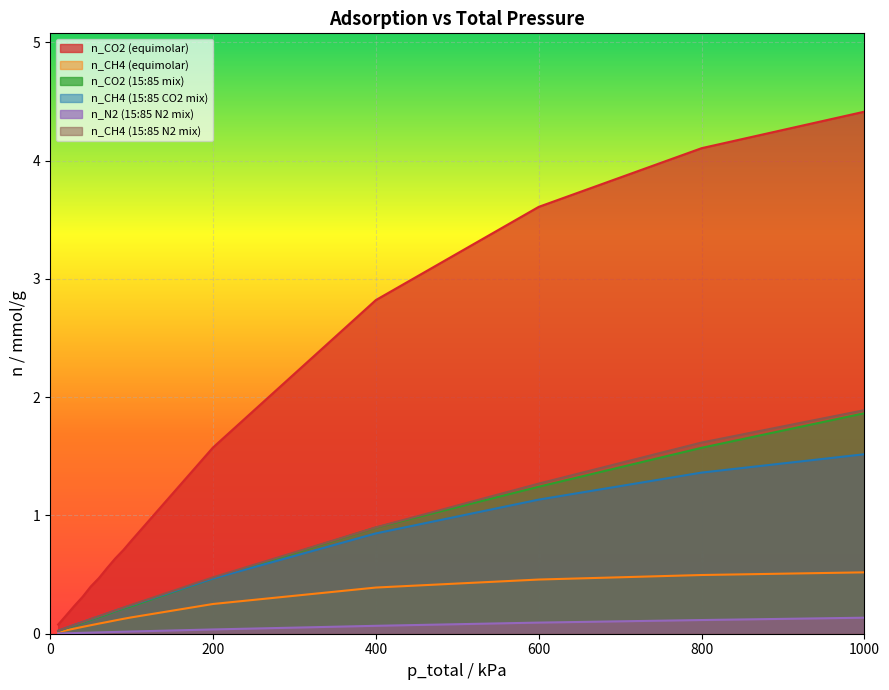

What is the spread (max minus min) of values at 40?

0.3